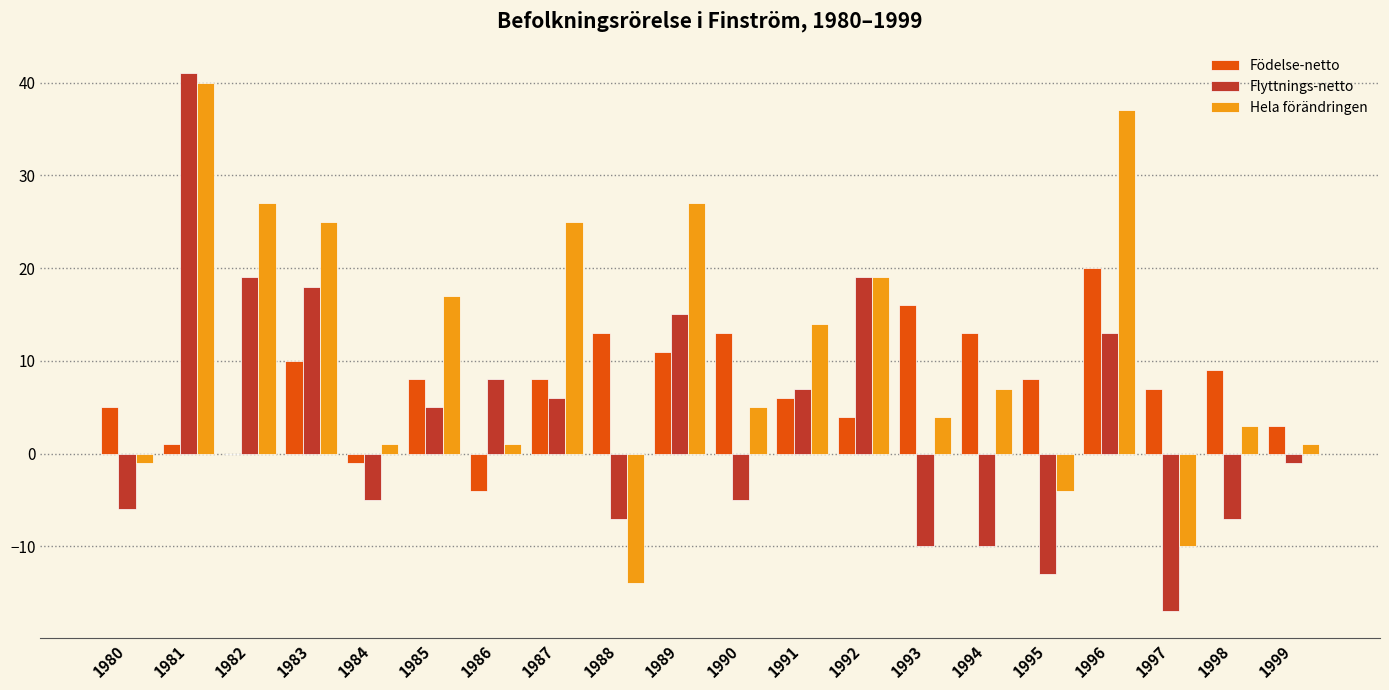

What is the sum of all Flyttnings-netto values?

70